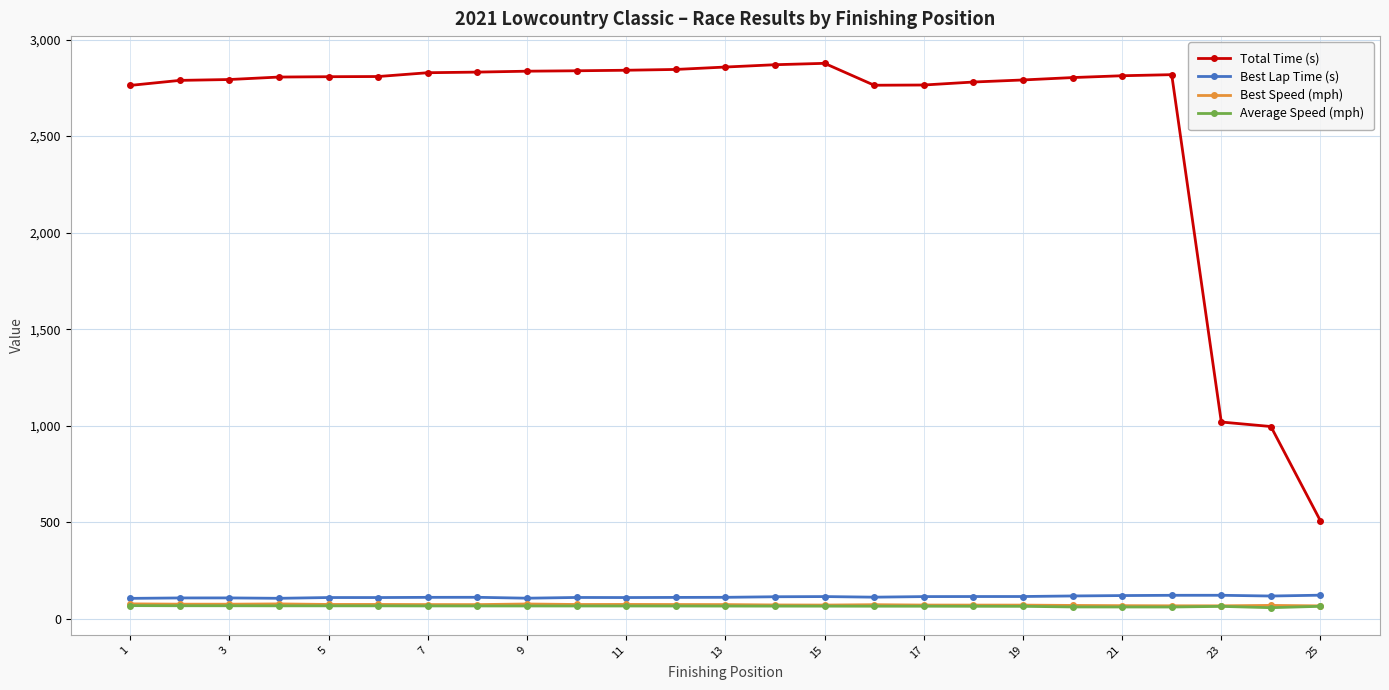

What is the highest value of the Total Time (s) series?

2876.9